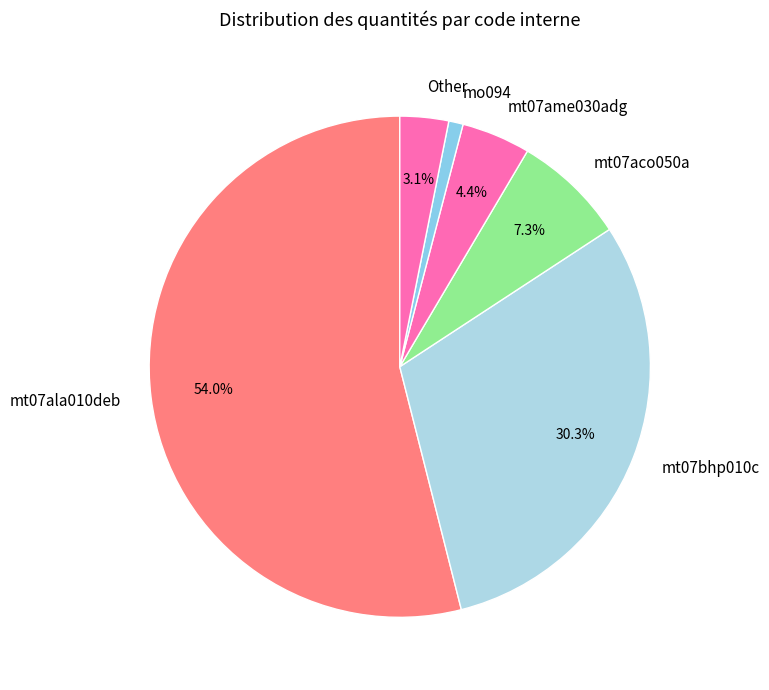

How many segments does this pie chart have?

6